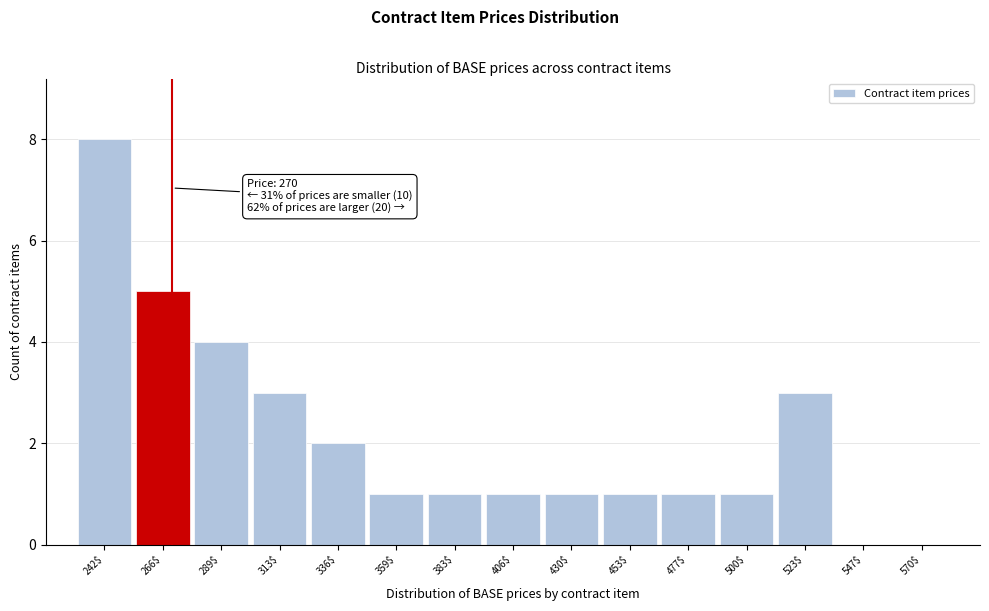

Which range on the x-axis has the tallest bar?

230 to 255